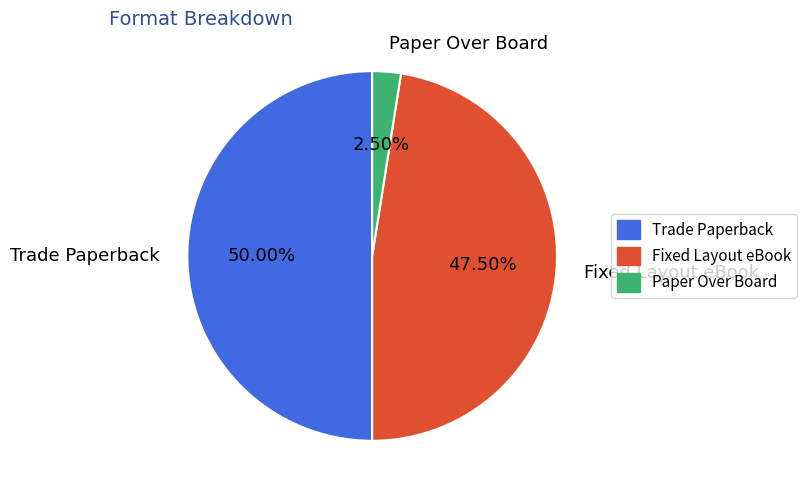

What portion of the pie excludes Fixed Layout eBook?

52.5%